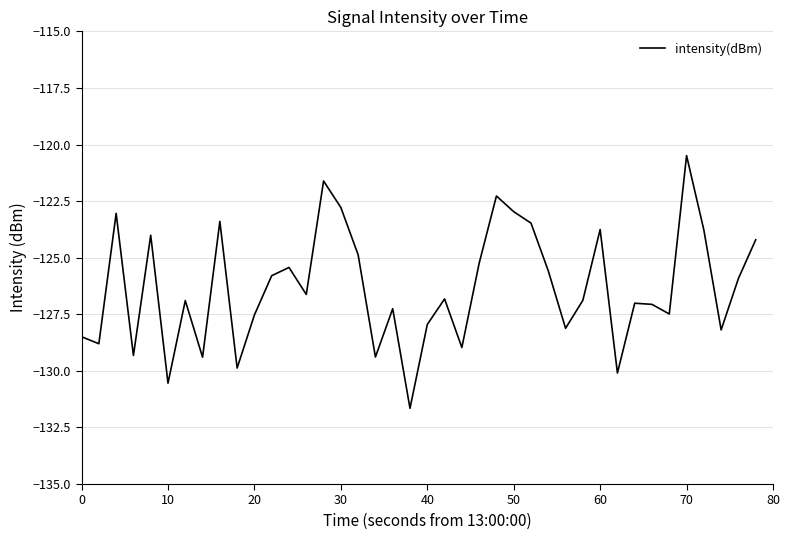

What is the difference between the second highest and second lowest values?

8.9